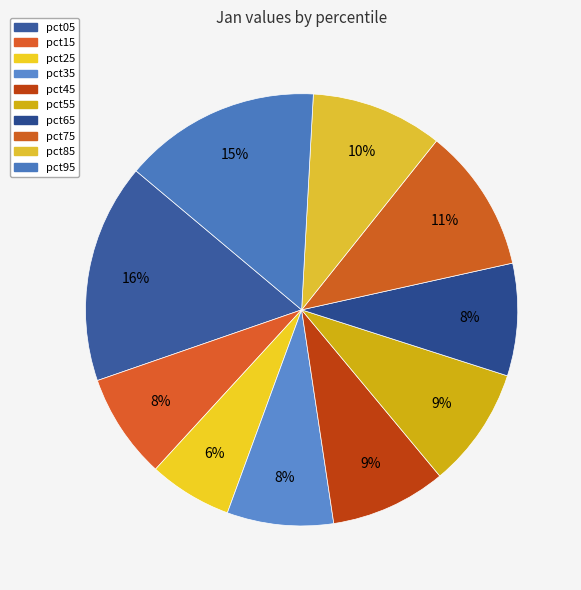

To the nearest percent, what portion does pct35 represent?

8%